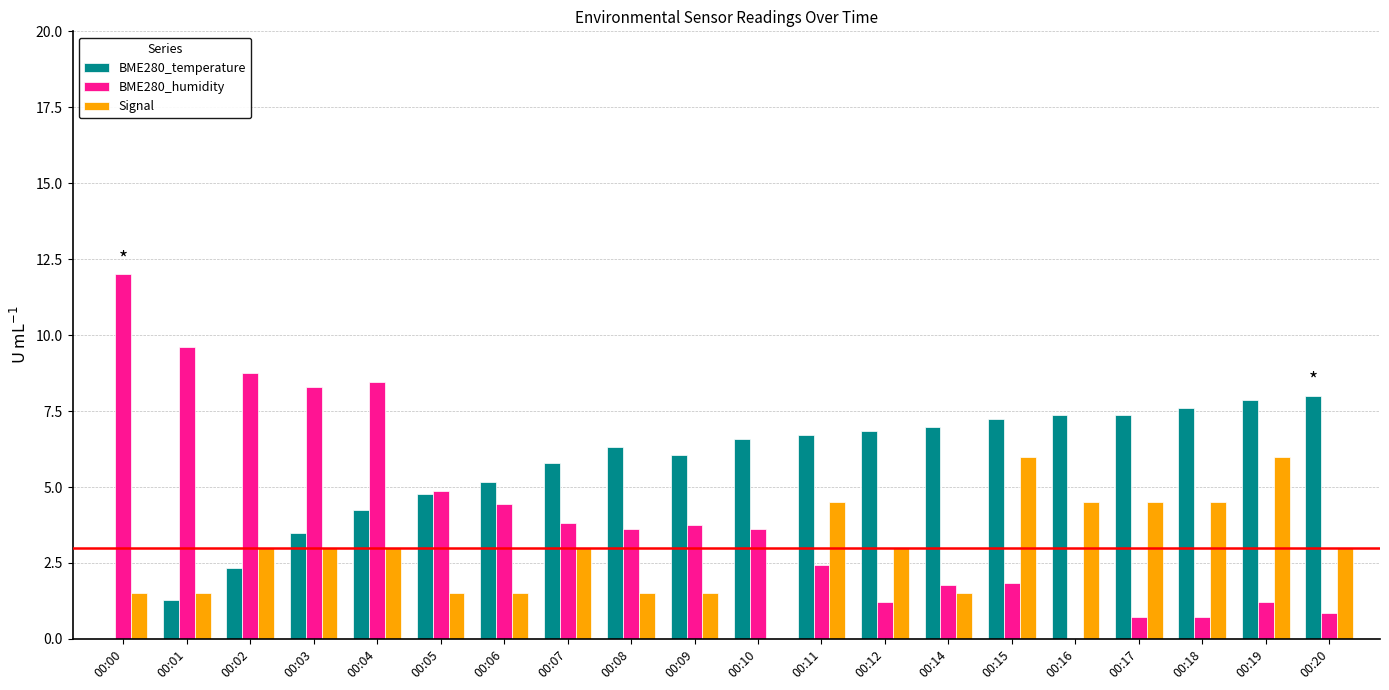

Between 00:02 and 00:14, which series saw the biggest shift?

BME280_humidity